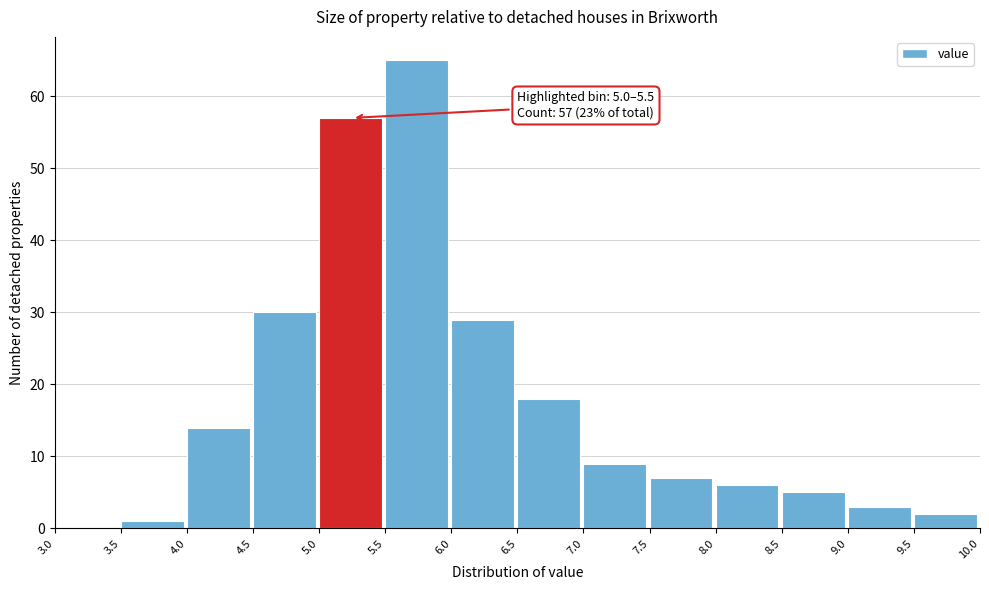

Over which range of the x-axis is the bar tallest?

5.5 to 6.0